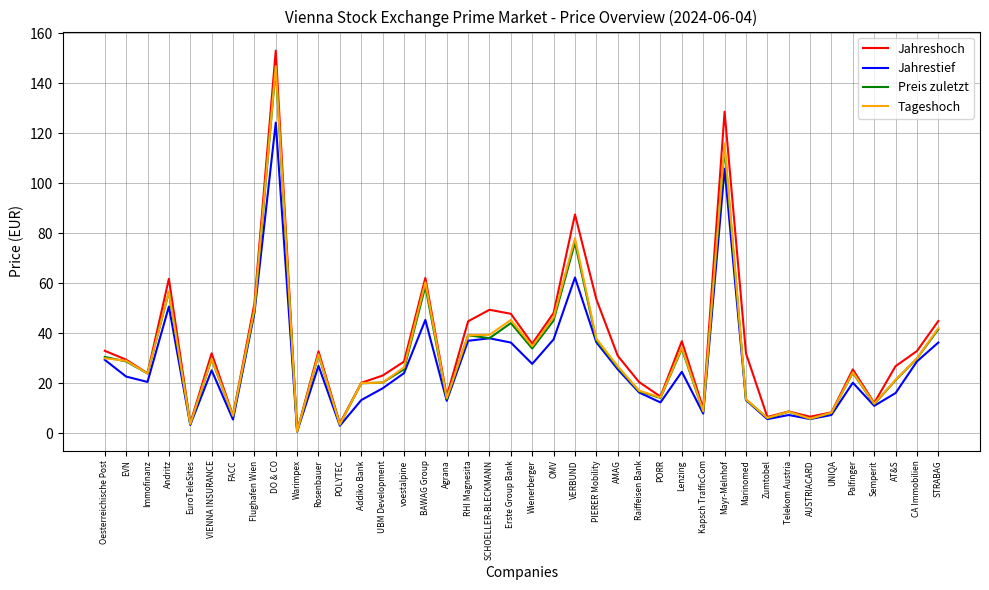

How many interior local valleys does the Jahrestief series have?

12